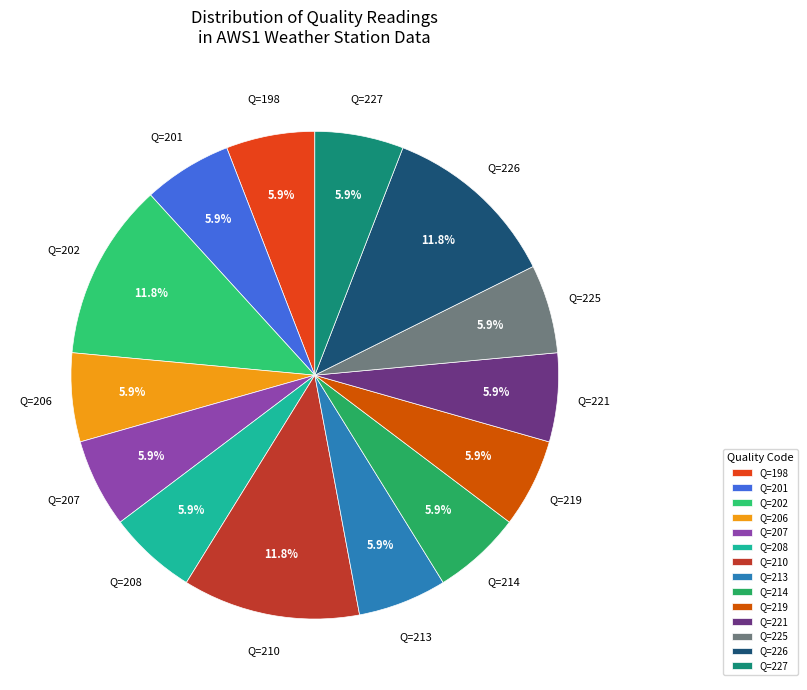

Combined, what portion of the pie is Q=225 and Q=207?

11.8%